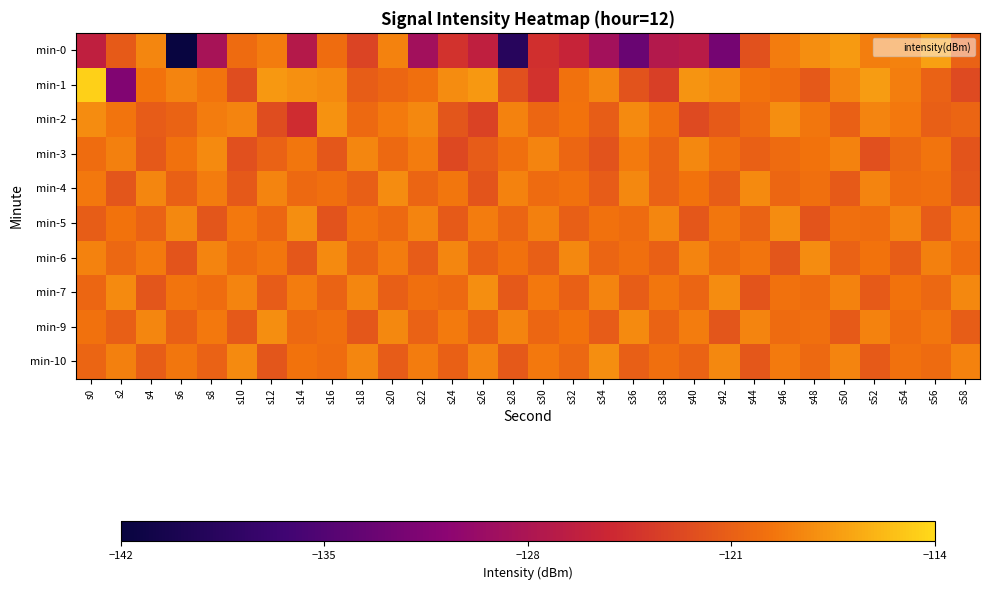

At s58, list the series in order from largest to smallest.

min-7, min-10, min-5, min-6, min-2, min-0, min-9, min-4, min-3, min-1